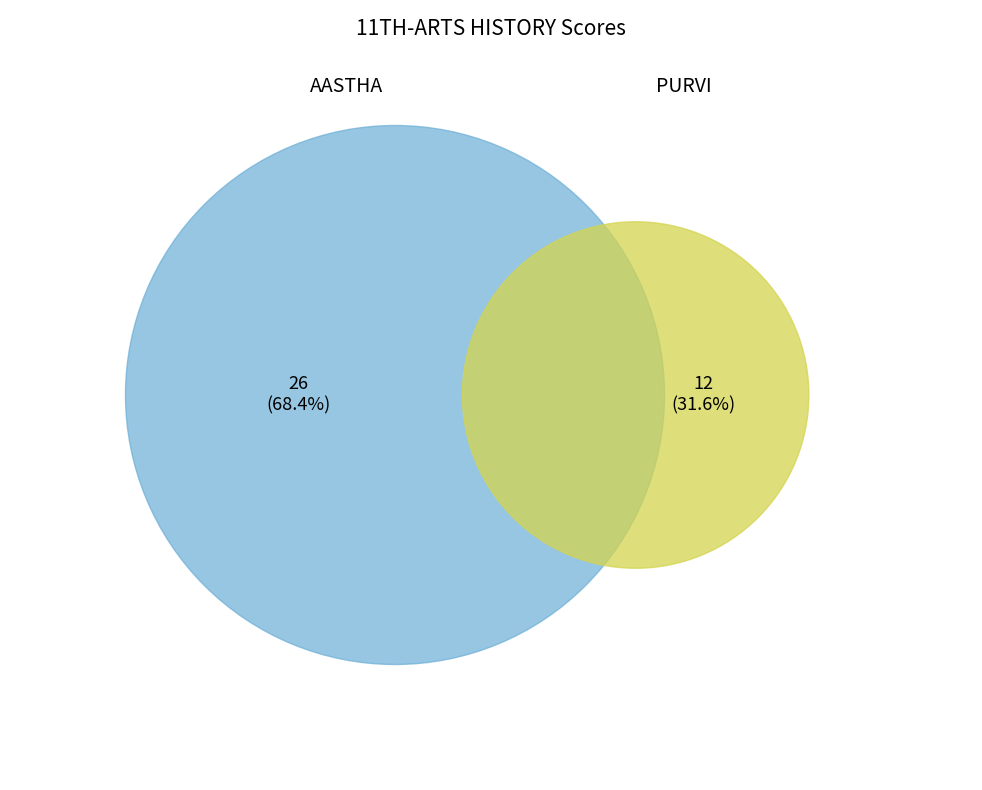

What is the change in value from AASTHA to PURVI?

-14